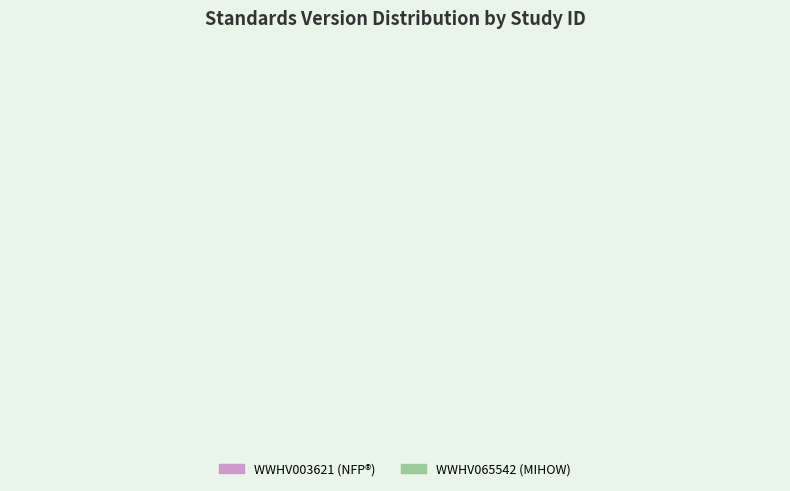

The WWHV065542 slice represents 77% of the pie. True or false?

False